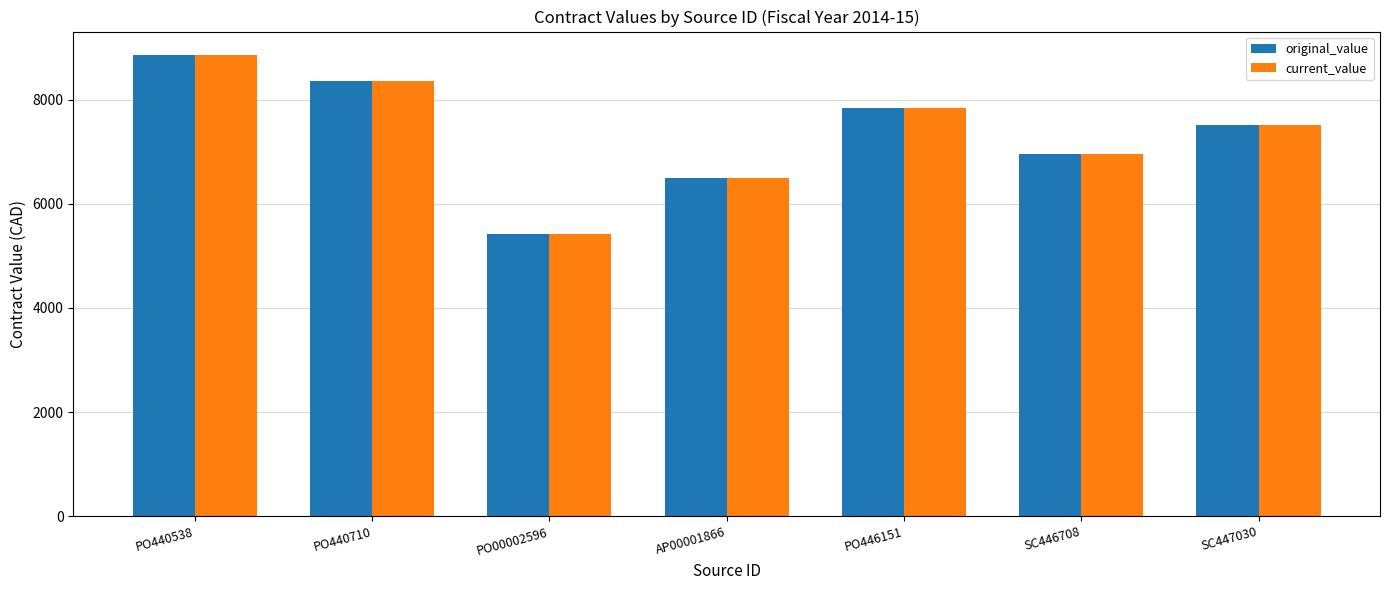

What is the sum of all original_value values?

51439.8